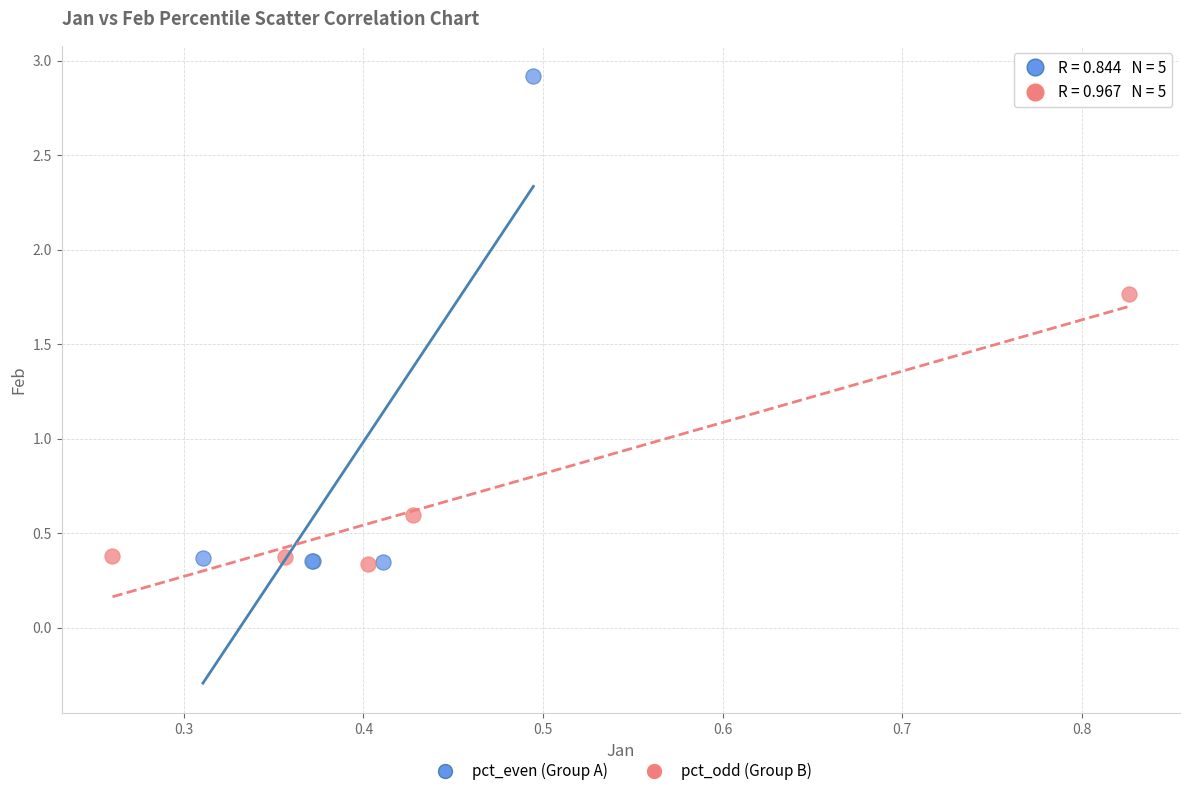

Which series has the largest Y range (max minus min)?

pct_even (Group A)